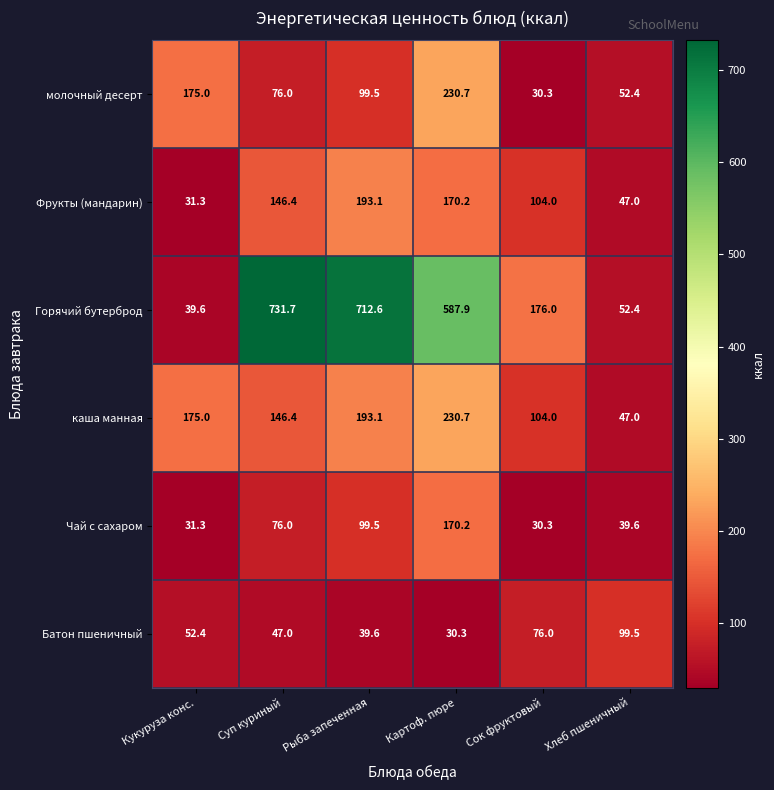

What is the approximate value of каша манная at Рыба запеченная?

193.1